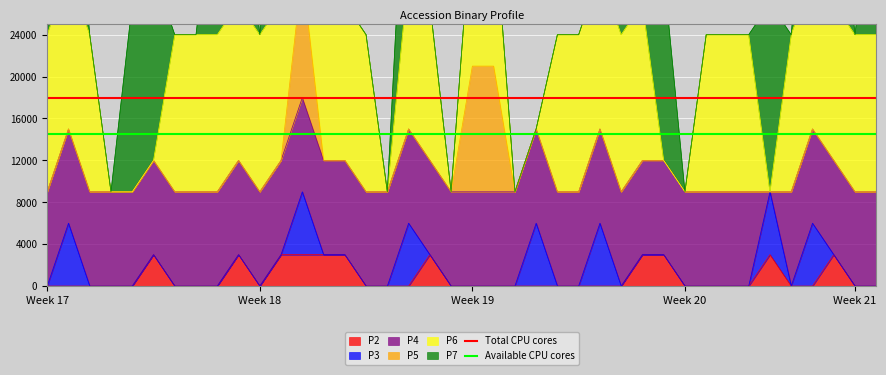

The value of Available CPU cores at 18 is 14500. True or false?

True